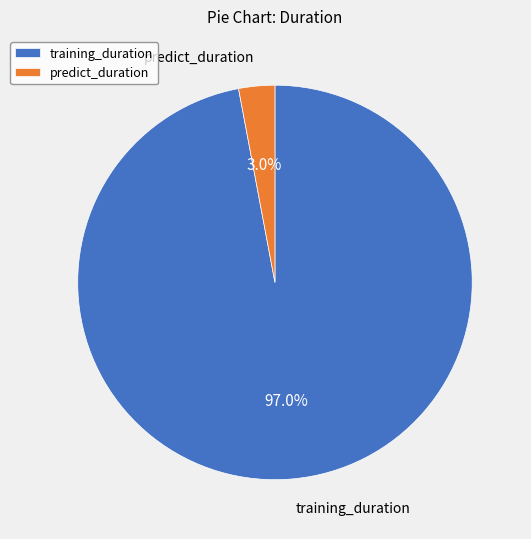

To the nearest percent, what is the difference between the largest and smallest slice percentages?

94%